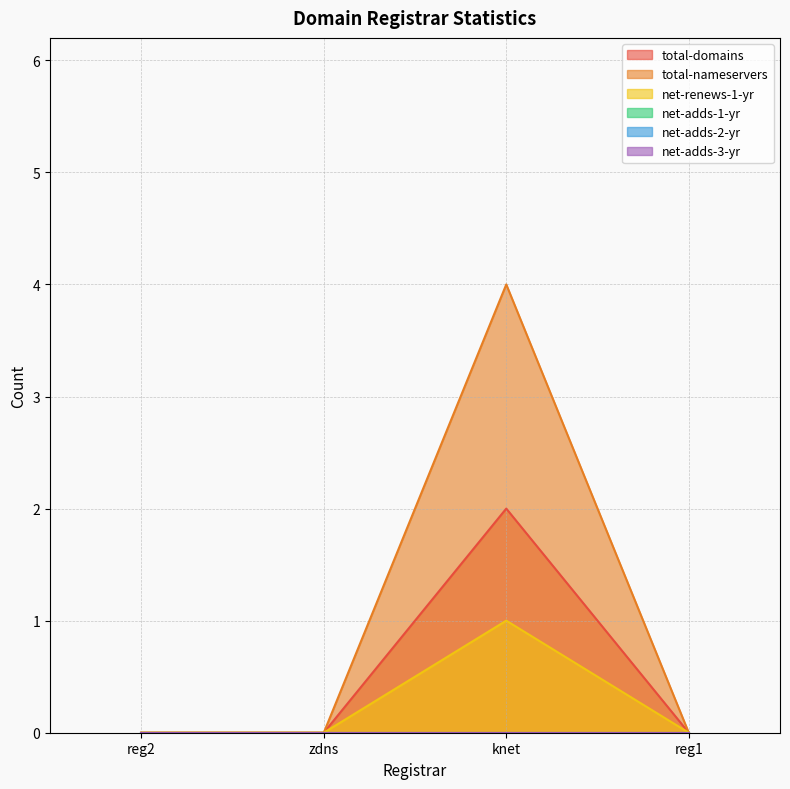

Which series has the largest range (max minus min)?

total-nameservers